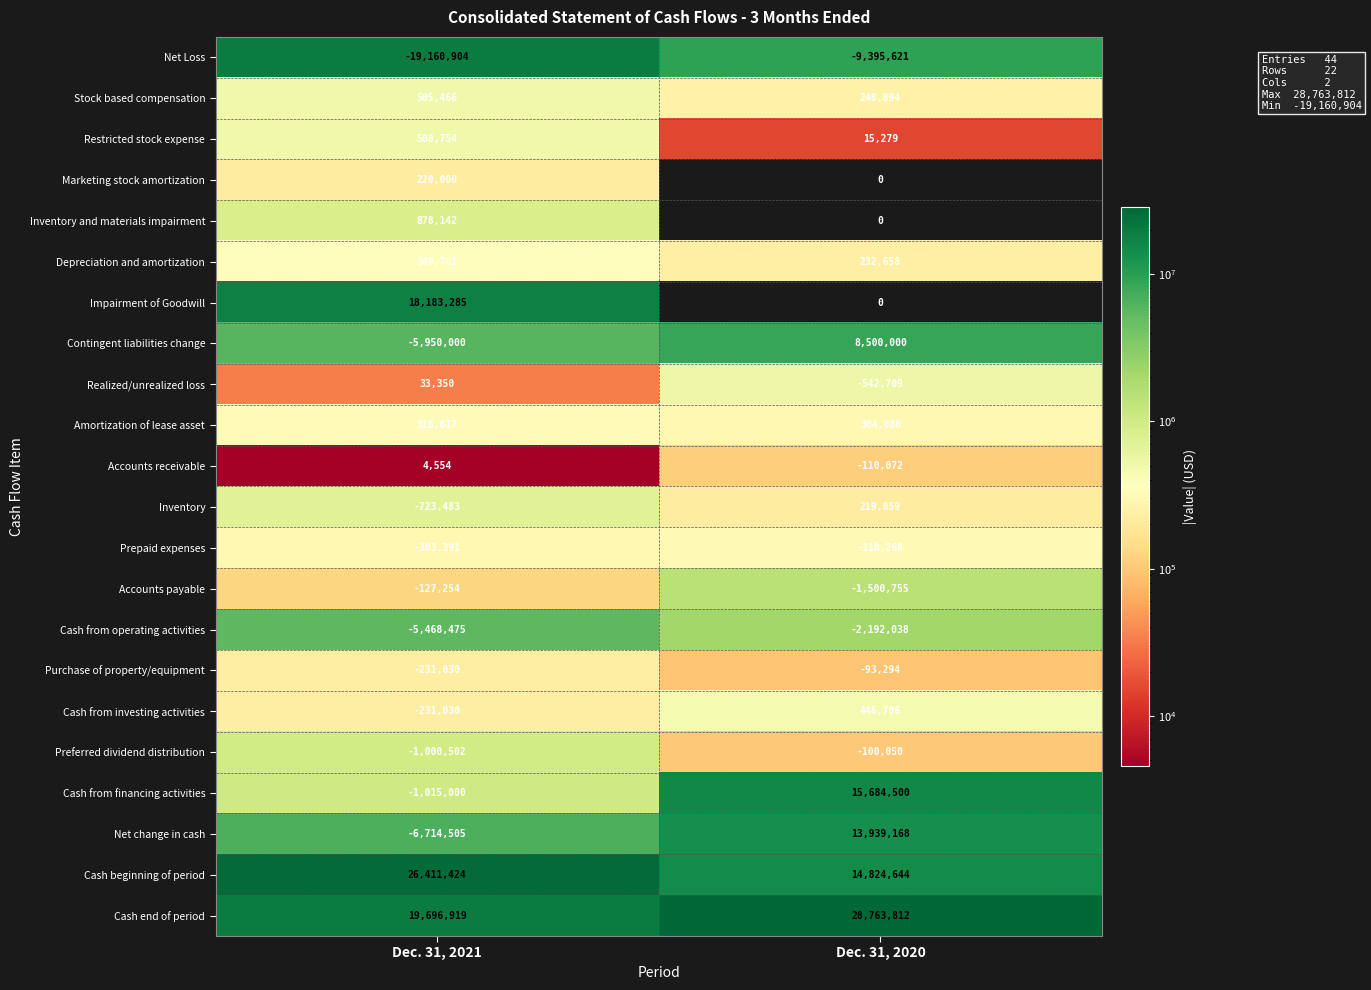

What is the difference between the Restricted stock expense values at Dec. 31, 2020 and Dec. 31, 2021?

493475